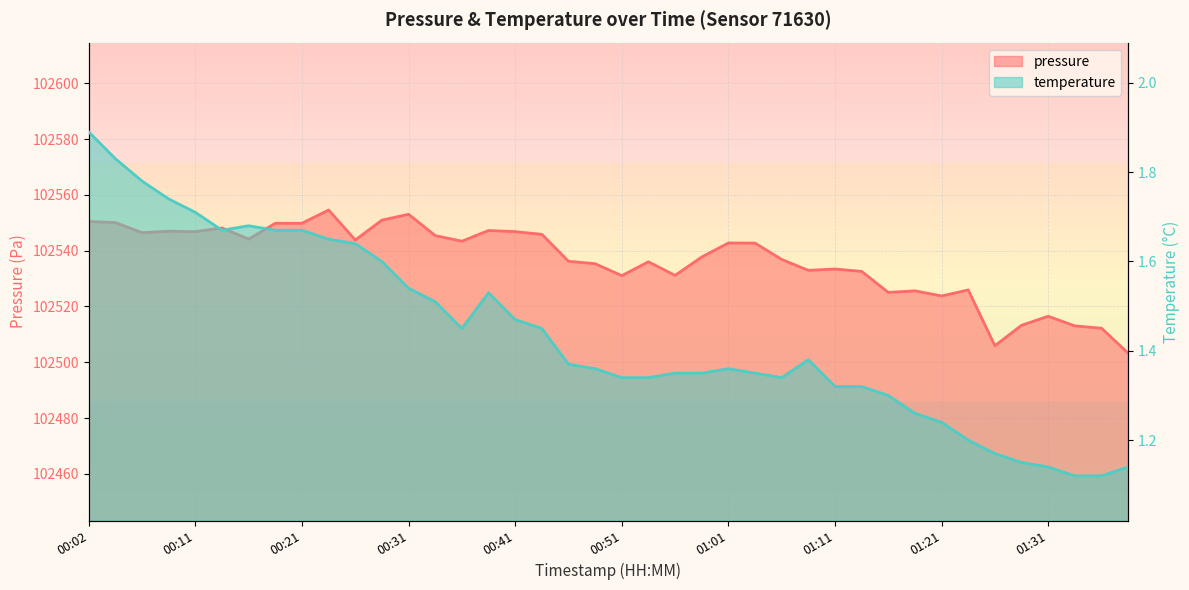

Reading left to right, what are all the values shown in this chart?

pressure: 00:02=102550.4	00:04=102550.1	00:07=102546.4	00:09=102547.0	00:11=102546.8	00:14=102548.1	00:16=102544.1	00:19=102549.8	00:21=102549.8	00:24=102554.6	00:26=102543.8	00:28=102550.9	00:31=102553.0	00:34=102545.4	00:36=102543.4	00:38=102547.2	00:41=102546.8	00:43=102545.8	00:46=102536.2	00:48=102535.3	00:51=102531.0	00:53=102536.0	00:56=102531.1	00:58=102537.7	01:01=102542.8	01:03=102542.7	01:06=102536.8	01:08=102532.9	01:11=102533.4	01:13=102532.6	01:16=102525.0	01:18=102525.6	01:21=102523.8	01:23=102525.9	01:26=102505.9	01:28=102513.2	01:31=102516.5	01:33=102513.0	01:35=102512.2	01:38=102503.2
temperature: 00:02=1.9	00:04=1.8	00:07=1.8	00:09=1.7	00:11=1.7	00:14=1.7	00:16=1.7	00:19=1.7	00:21=1.7	00:24=1.6	00:26=1.6	00:28=1.6	00:31=1.5	00:34=1.5	00:36=1.4	00:38=1.5	00:41=1.5	00:43=1.4	00:46=1.4	00:48=1.4	00:51=1.3	00:53=1.3	00:56=1.4	00:58=1.4	01:01=1.4	01:03=1.4	01:06=1.3	01:08=1.4	01:11=1.3	01:13=1.3	01:16=1.3	01:18=1.3	01:21=1.2	01:23=1.2	01:26=1.2	01:28=1.1	01:31=1.1	01:33=1.1	01:35=1.1	01:38=1.1